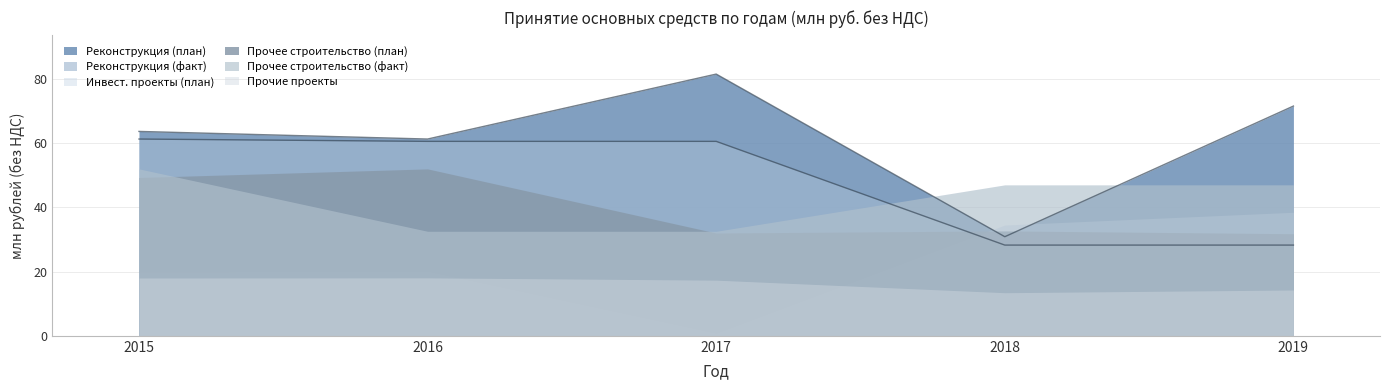

At which category does the chart reach its peak across all series?

2017